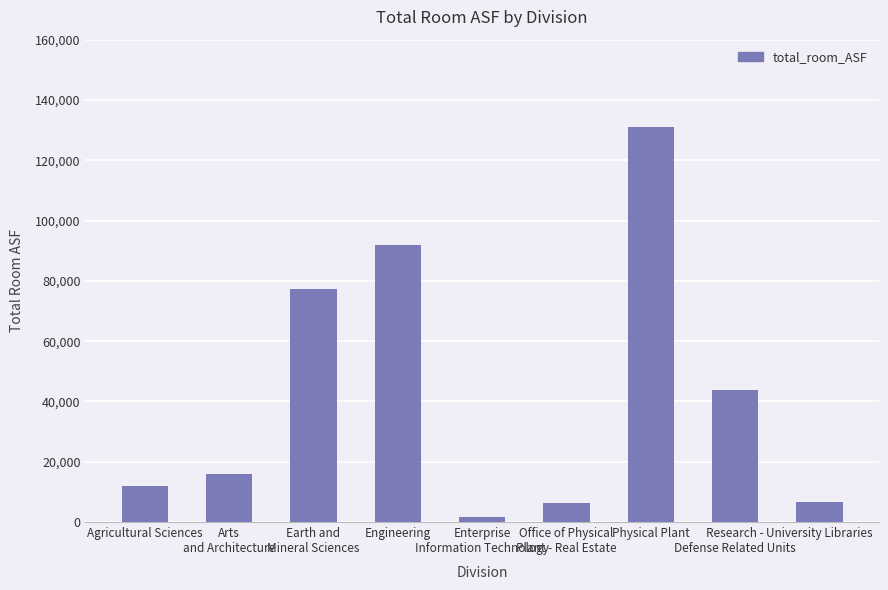

At which category does the chart reach its peak across all series?

Physical Plant